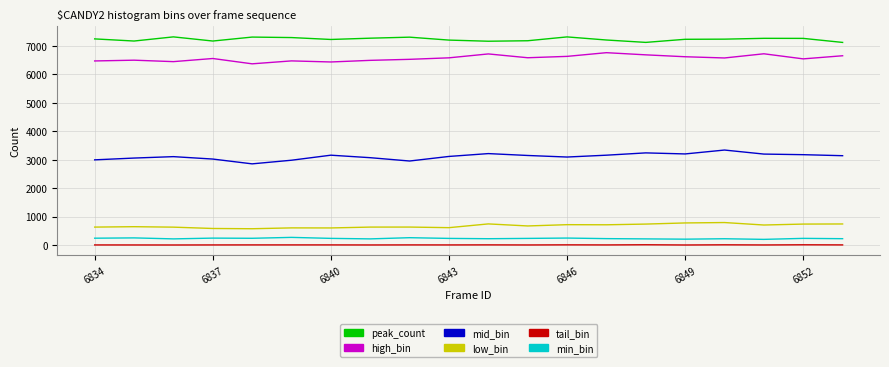

True or false: peak_count and mid_bin cross at least once.

False